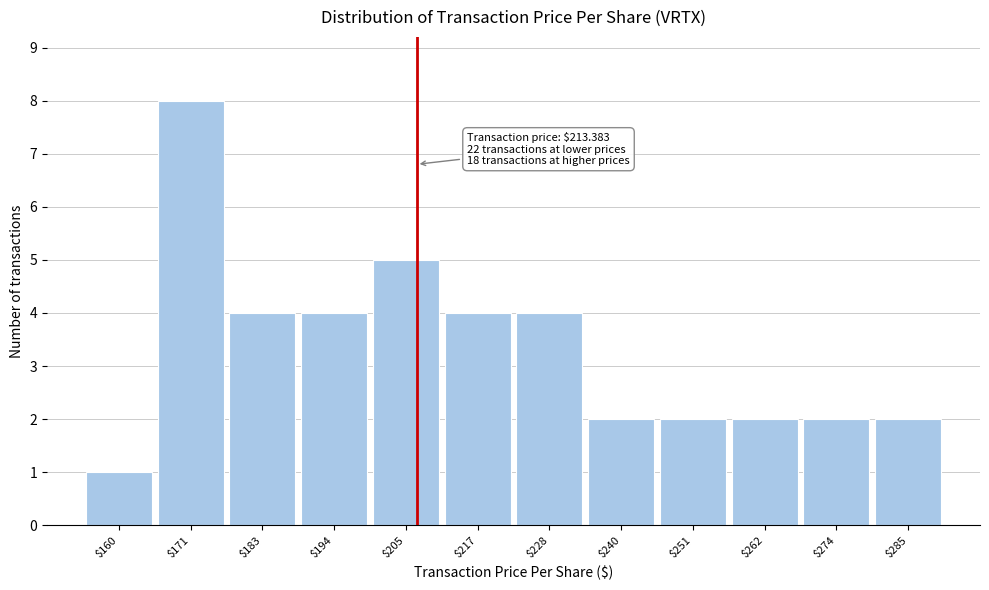

Reading right to left, extract all data points from this chart.

2	2	2	2	2	4	4	5	4	4	8	1